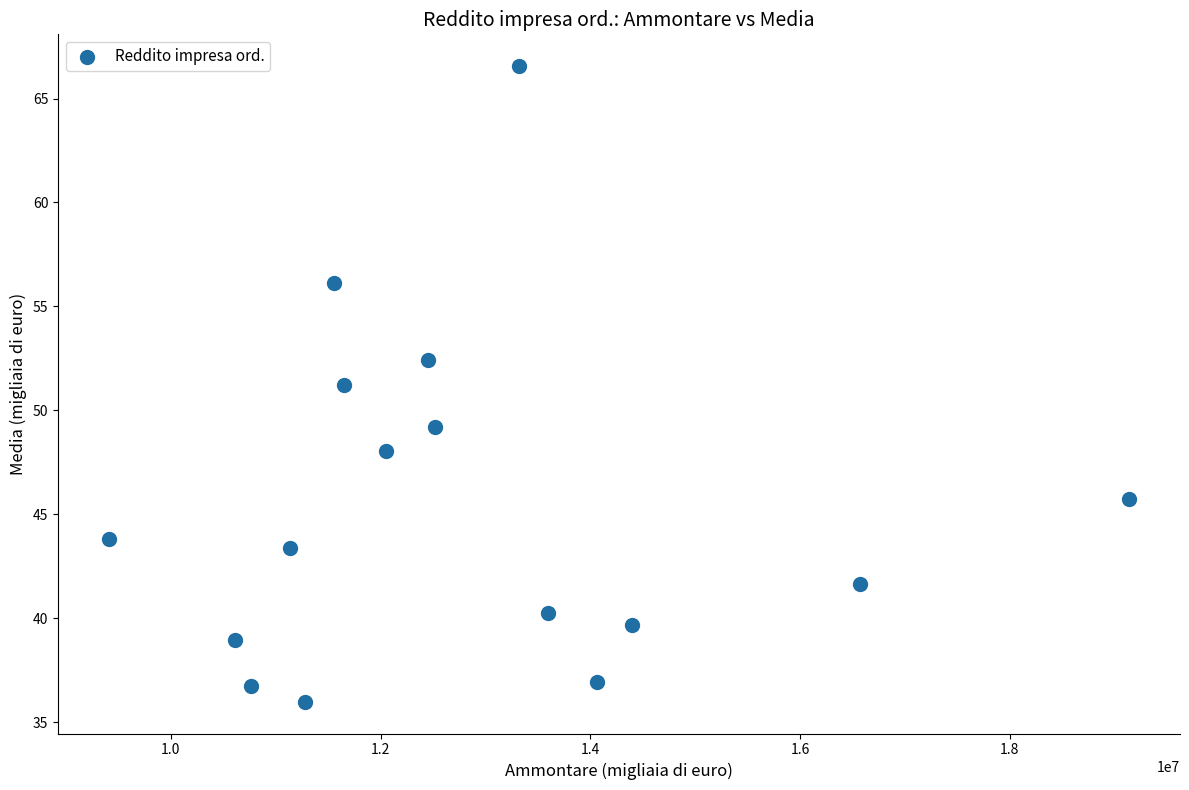

What is the range of X values (max minus min)?

9727546.5